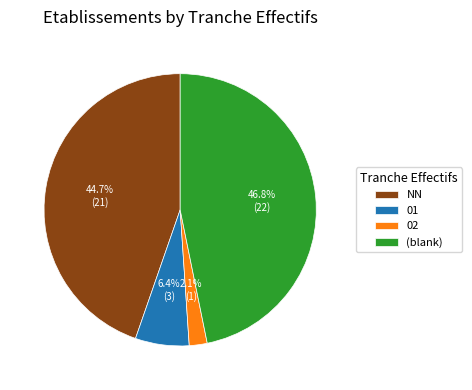

Which slice is the largest?

(blank)